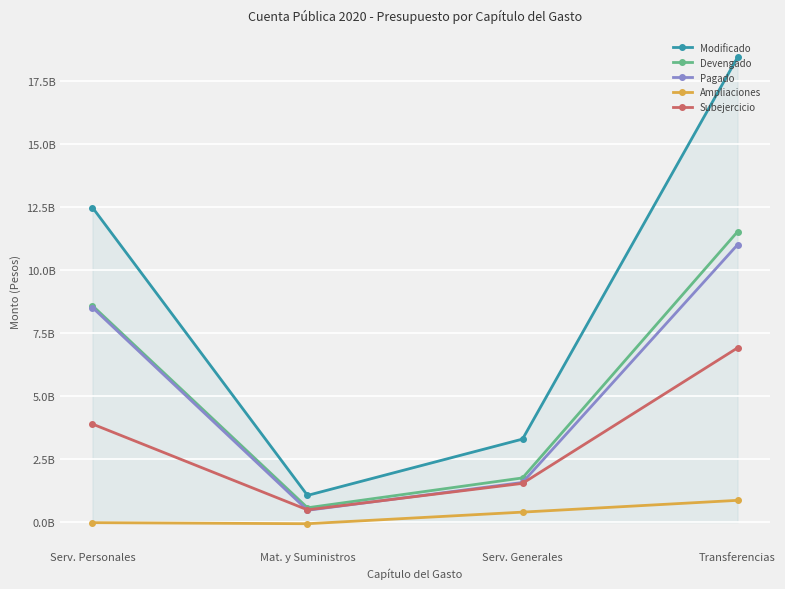

True or false: Pagado and Modificado cross at least once.

False